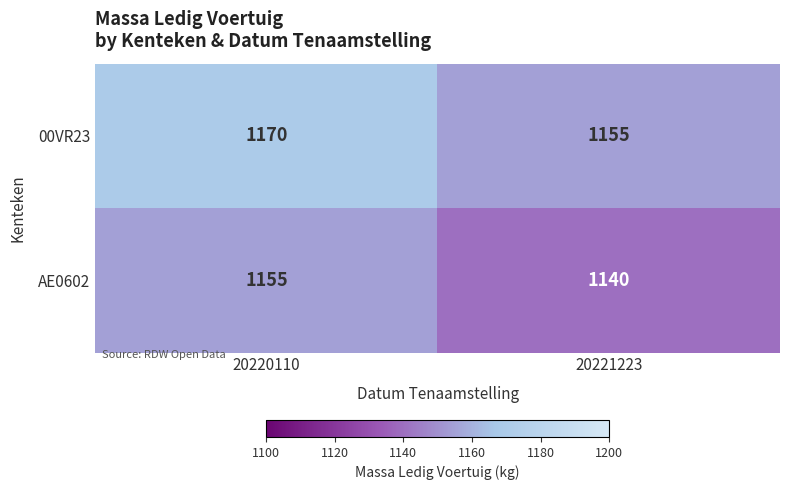

At 20220110, list the series in order from largest to smallest.

00VR23, AE0602